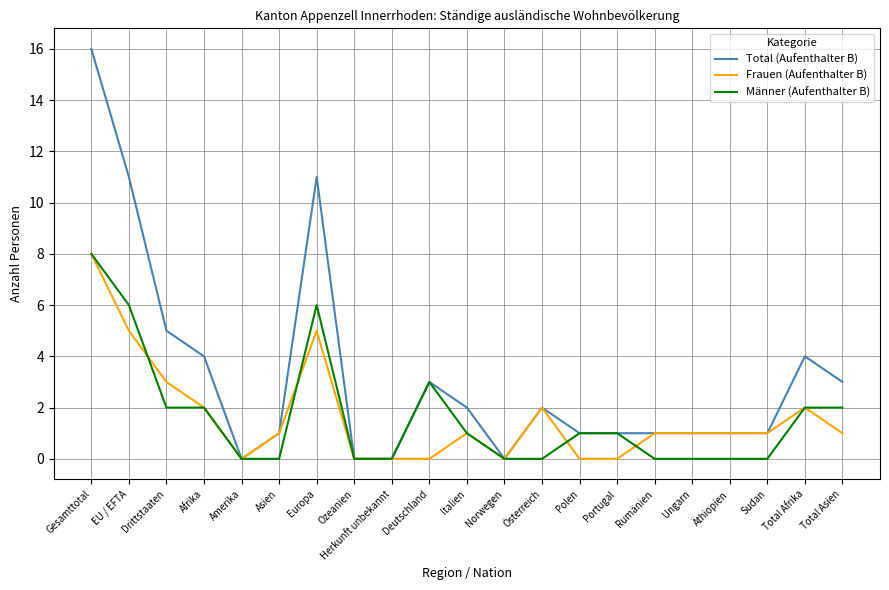

True or false: Total (Aufenthalter B) has a value of 3 at Deutschland.

True